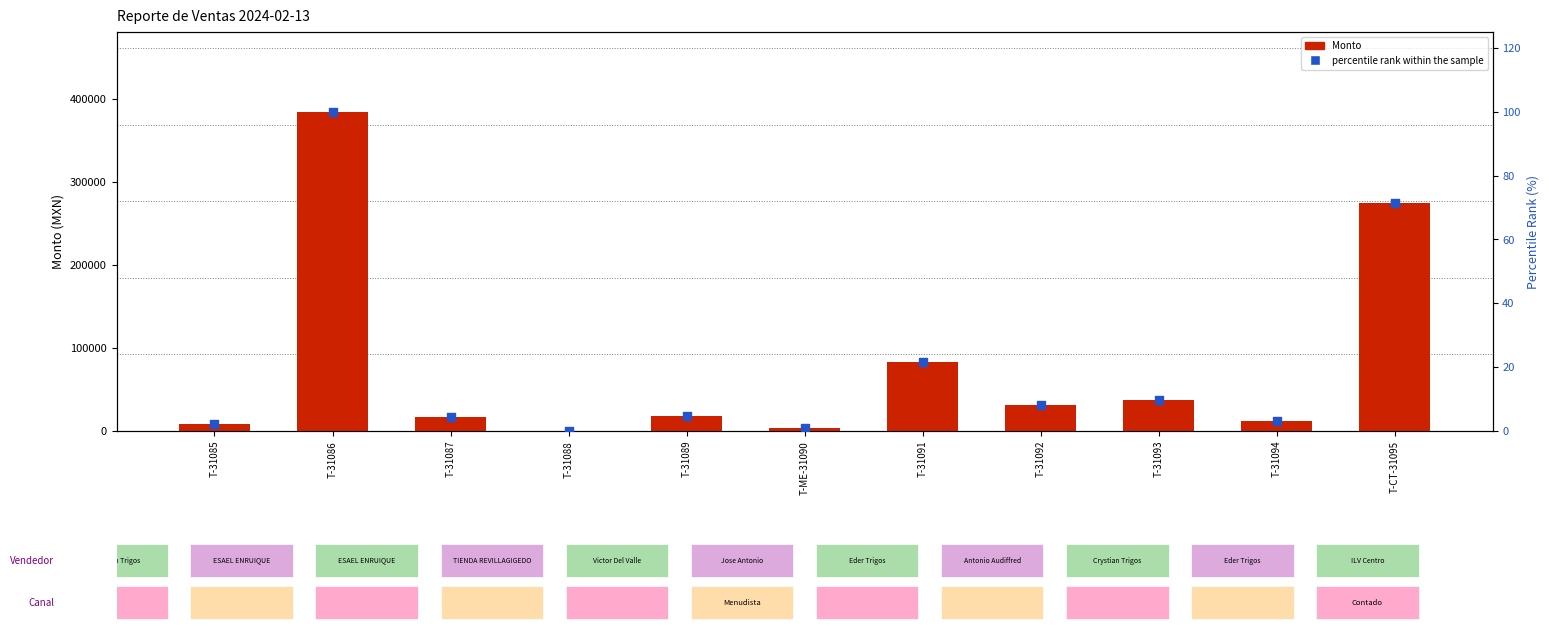

What are all the series names shown in the legend?

Monto, percentile rank within the sample